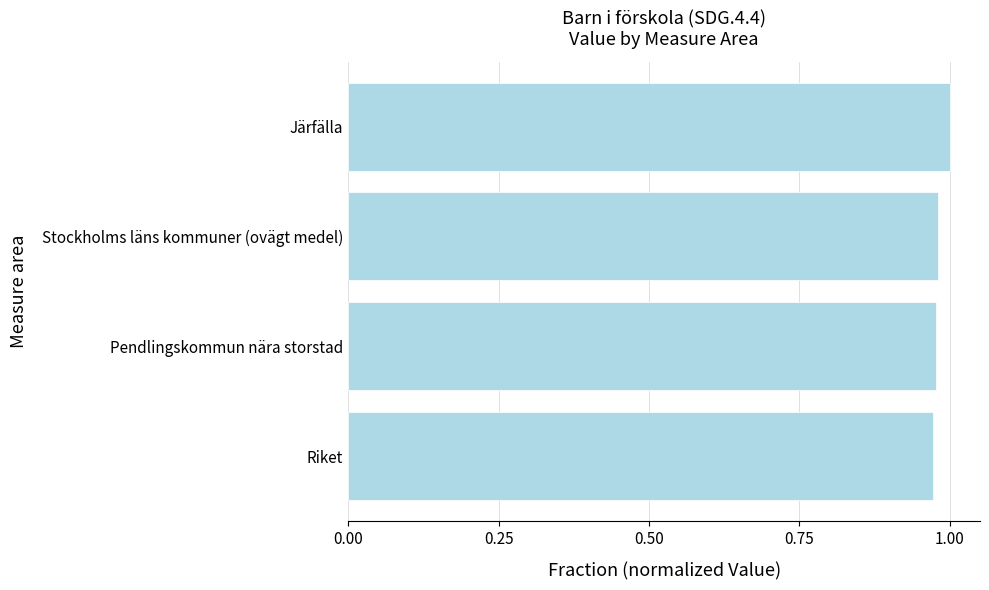

The chart shows a value of 1.0 at Stockholms läns kommuner (ovägt medel). True or false?

True